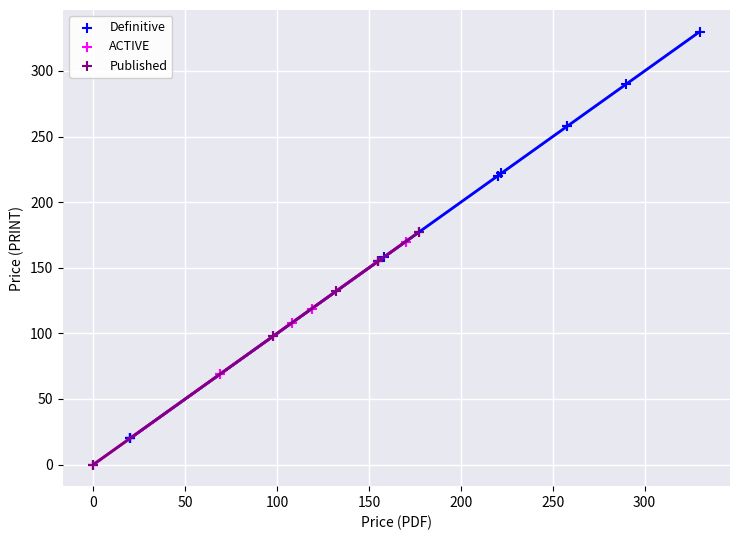

Which series reaches the maximum Y coordinate?

Definitive